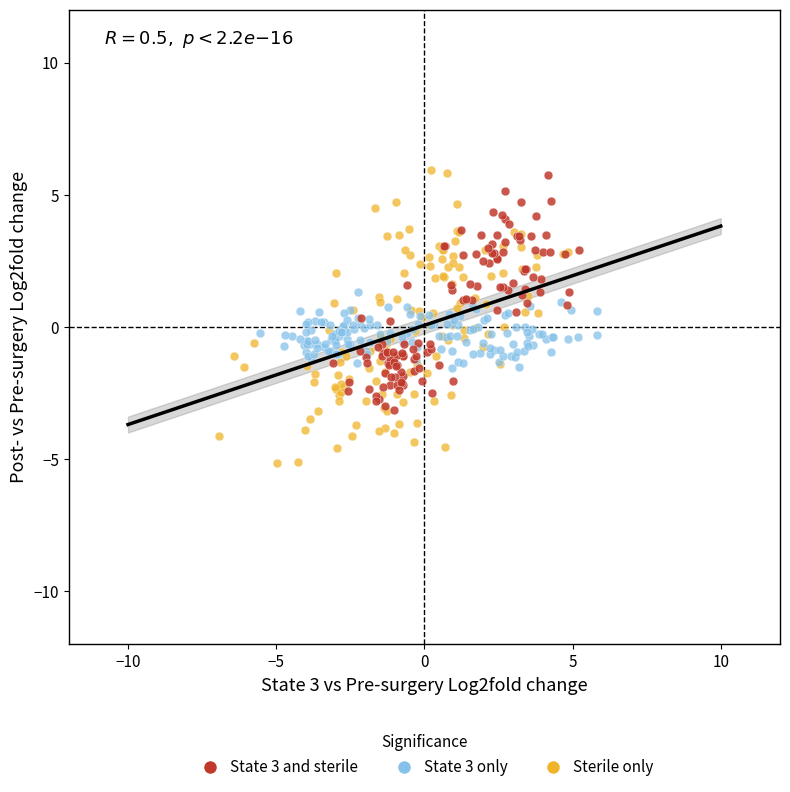

Which series has the largest Y range (max minus min)?

Sterile only